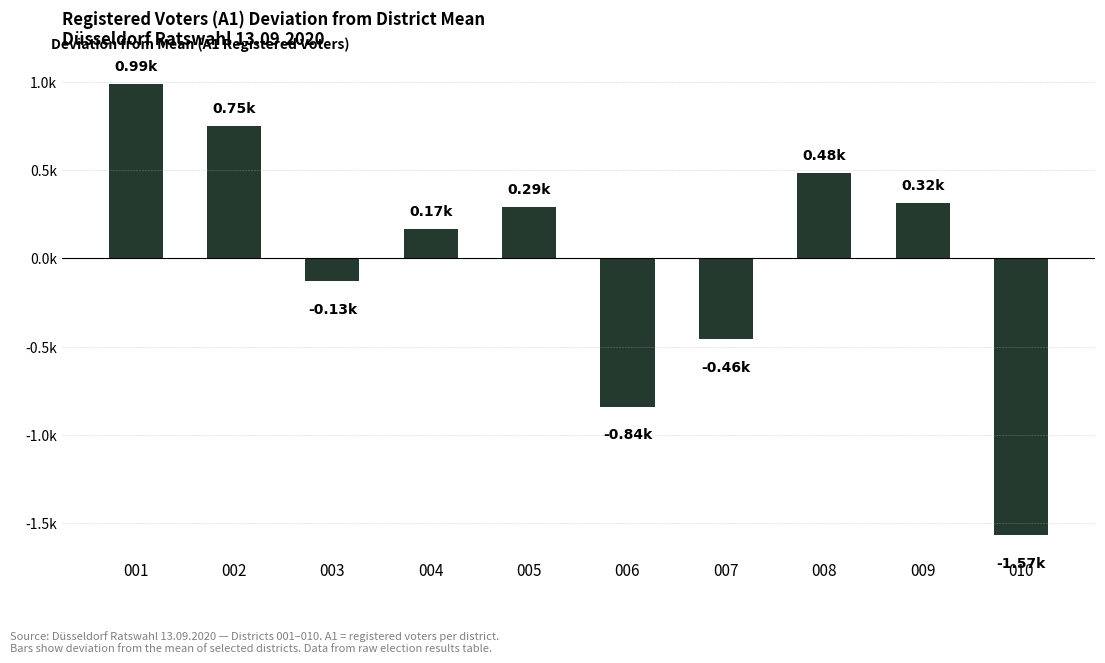

Where is the data nearest to the value -290?

003